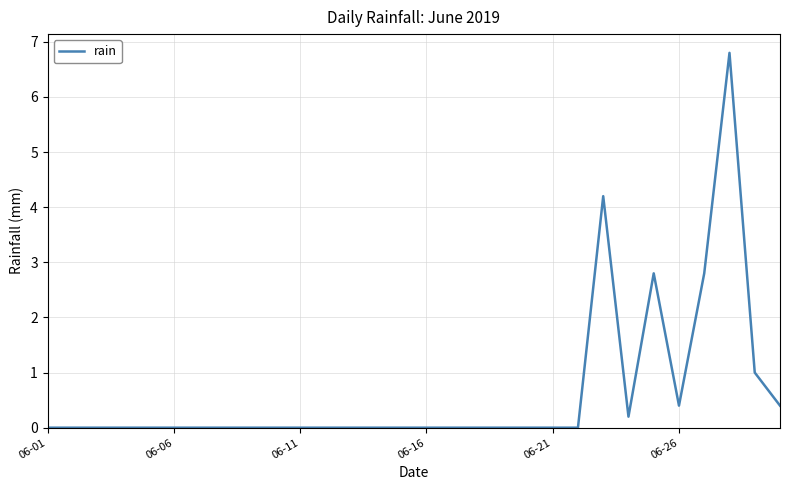

What is the greatest value displayed?

6.8